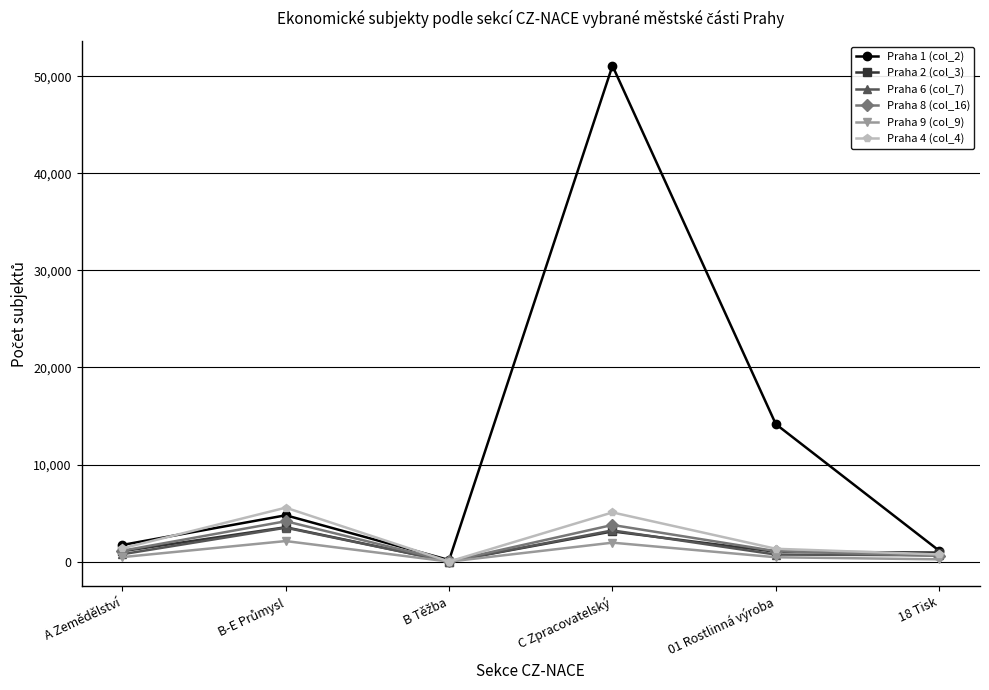

What is the lowest value of the Praha 1 (col_2) series?

163